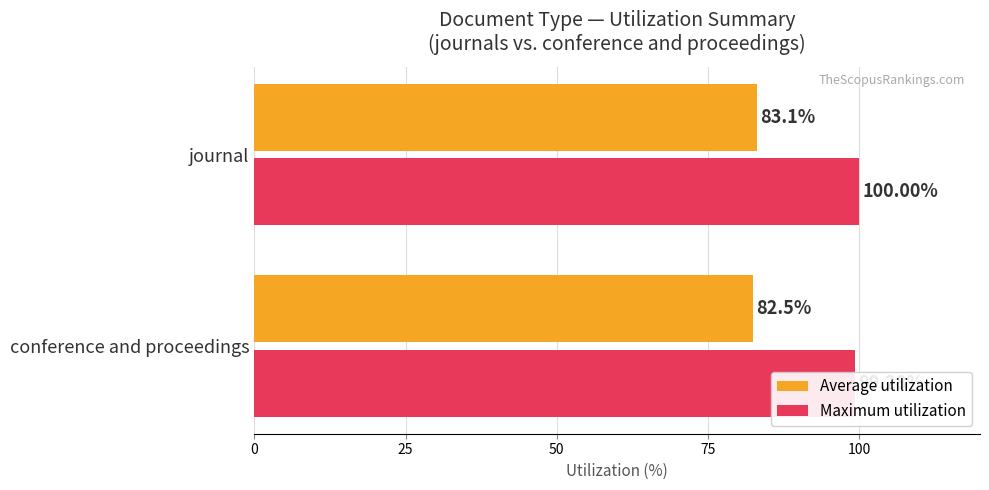

Rank the series by their average value, from lowest to highest.

Average utilization, Maximum utilization